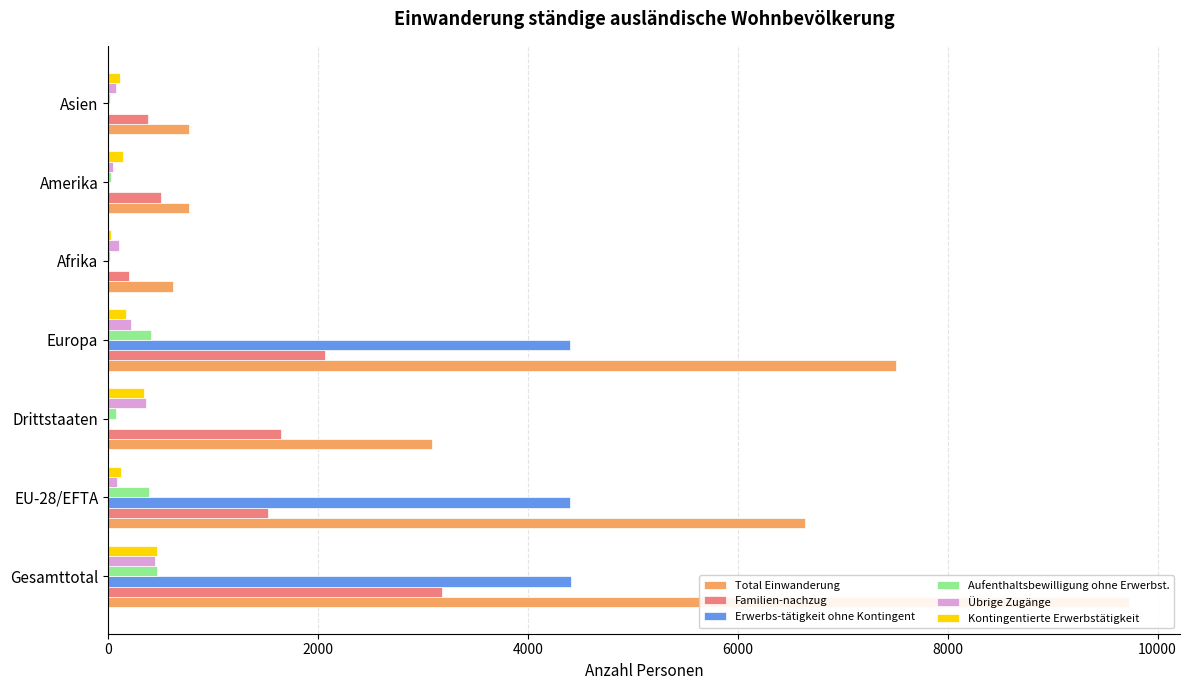

What is the difference between the maximum and second lowest values in the Kontingentierte Erwerbstätigkeit series?

348